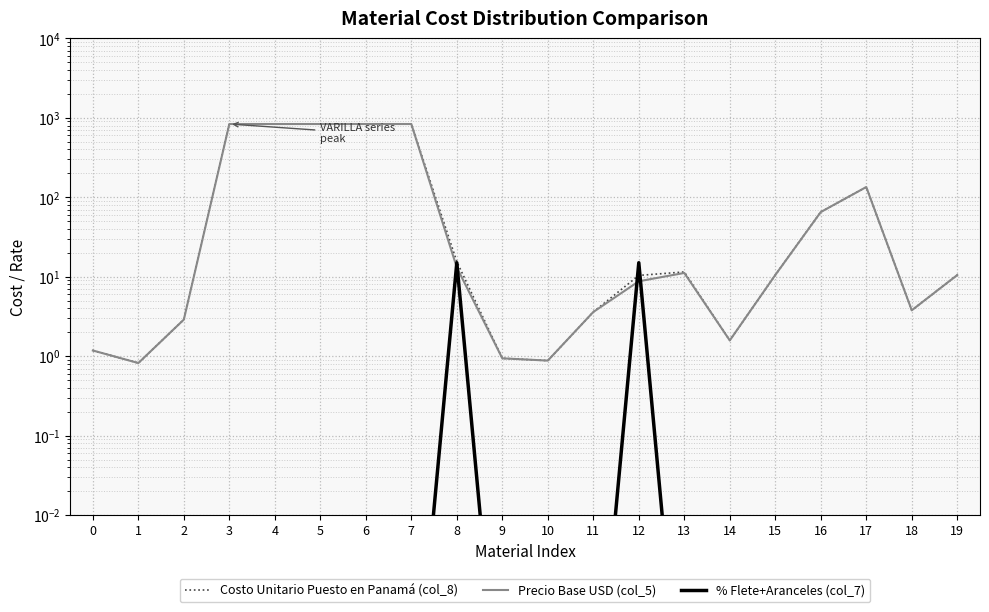

The value of Precio Base USD (col_5) at 8 is 13.1. True or false?

True